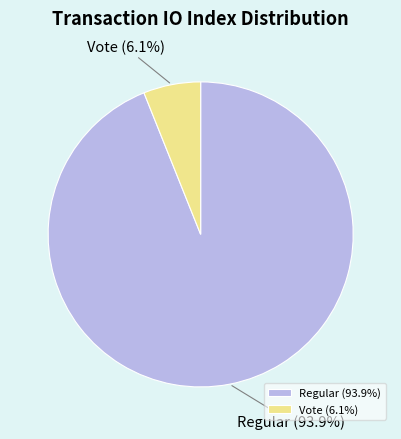

Which has a higher value, Regular (93.9%) or Vote (6.1%)?

Regular (93.9%)